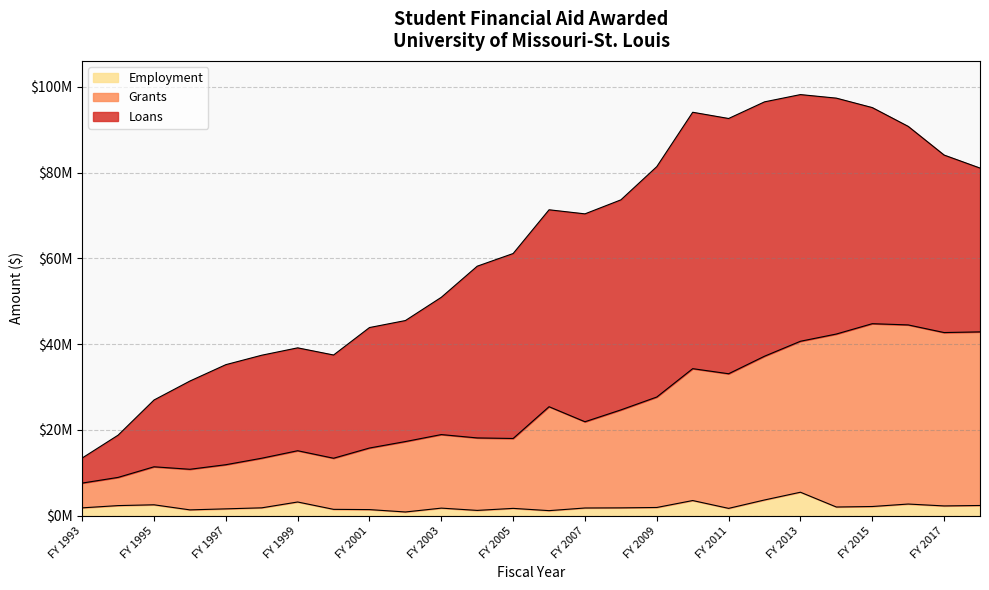

Is the value of Grants at FY 1995 greater than the value of Employment at FY 2001?

Yes